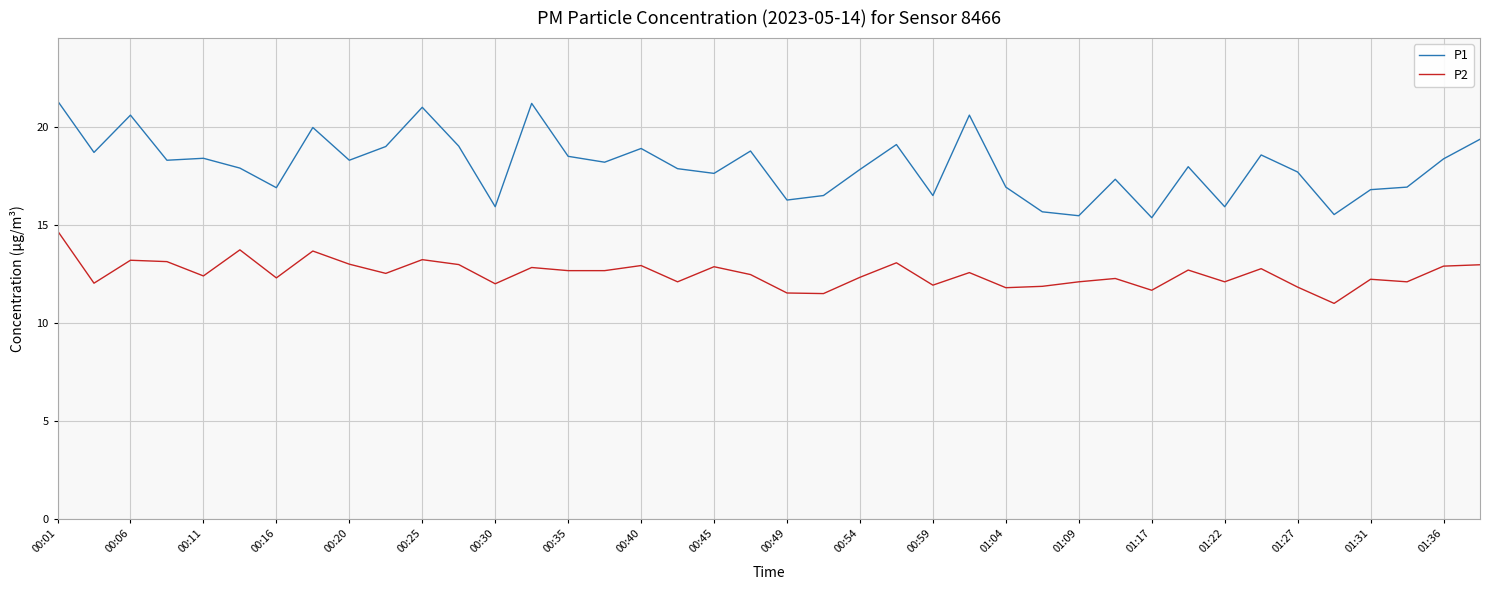

What is the difference between the maximum and minimum values in the P1 series?

6.0